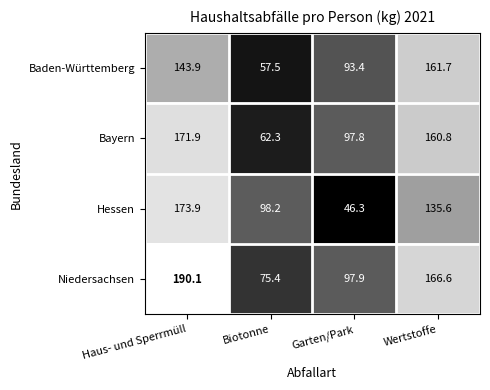

What is the difference between the Bayern values at Wertstoffe and Biotonne?

98.5